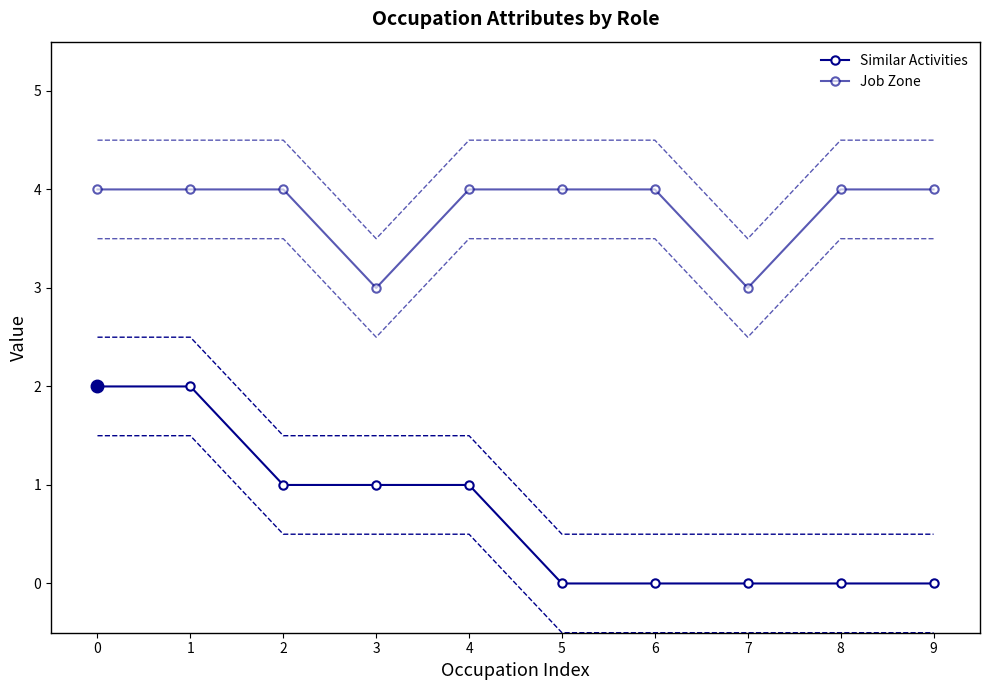

Reading left to right, what are all the values shown in this chart?

Similar Activities: 0=2.0	1=2.0	2=1.0	3=1.0	4=1.0	5=0.0	6=0.0	7=0.0	8=0.0	9=0.0
Similar Activities upper: 0=2.5	1=2.5	2=1.5	3=1.5	4=1.5	5=0.5	6=0.5	7=0.5	8=0.5	9=0.5
Similar Activities lower: 0=1.5	1=1.5	2=0.5	3=0.5	4=0.5	5=-0.5	6=-0.5	7=-0.5	8=-0.5	9=-0.5
Job Zone: 0=4.0	1=4.0	2=4.0	3=3.0	4=4.0	5=4.0	6=4.0	7=3.0	8=4.0	9=4.0
Job Zone upper: 0=4.5	1=4.5	2=4.5	3=3.5	4=4.5	5=4.5	6=4.5	7=3.5	8=4.5	9=4.5
Job Zone lower: 0=3.5	1=3.5	2=3.5	3=2.5	4=3.5	5=3.5	6=3.5	7=2.5	8=3.5	9=3.5